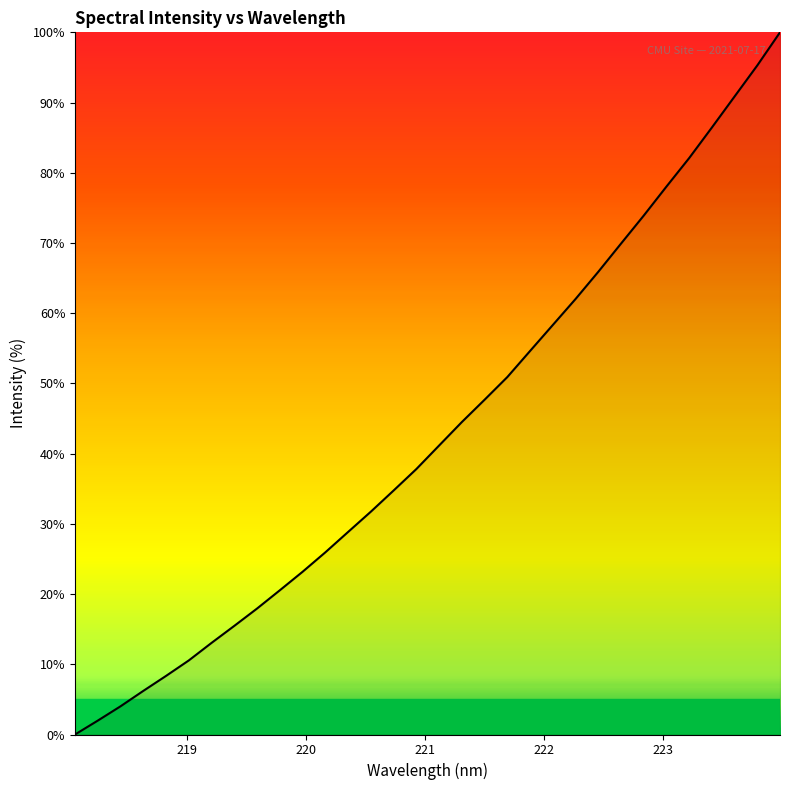

Count the number of values greater than 41.

16